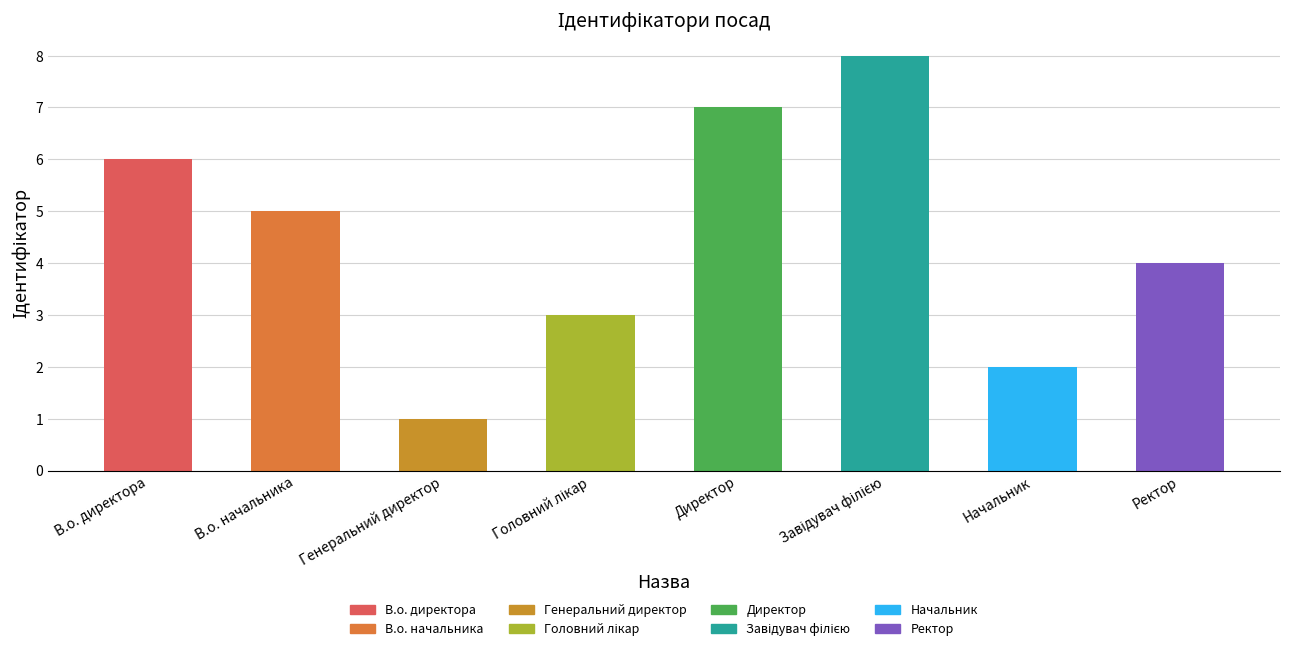

How many values are below 5?

4